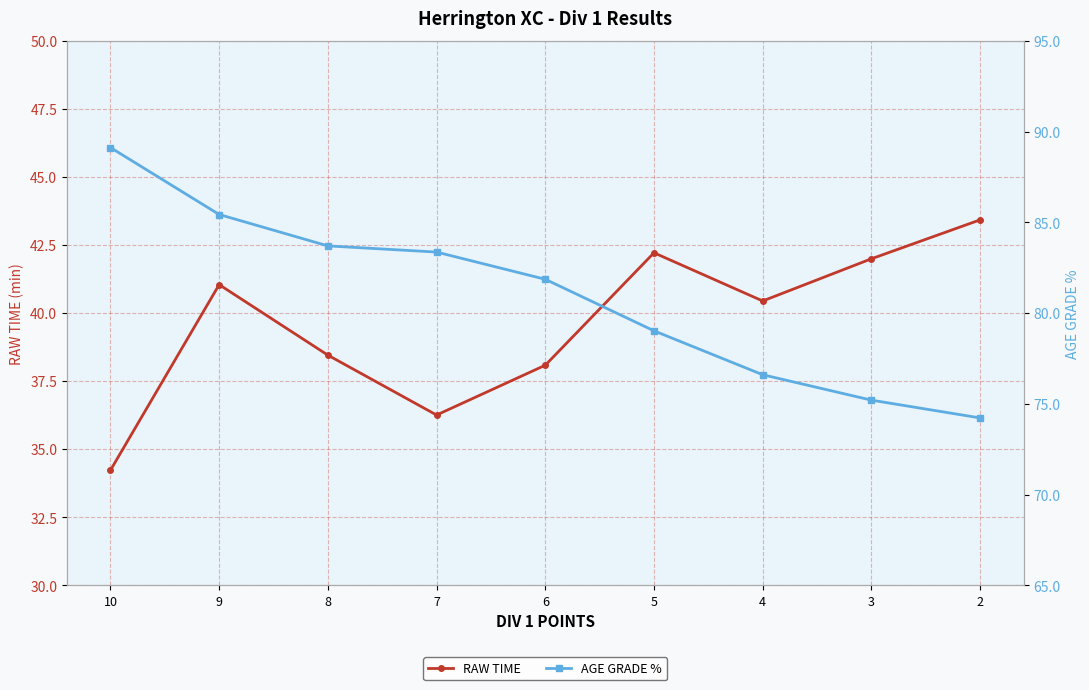

What is the value of the AGE GRADE % point at the 1st from the left?

89.1